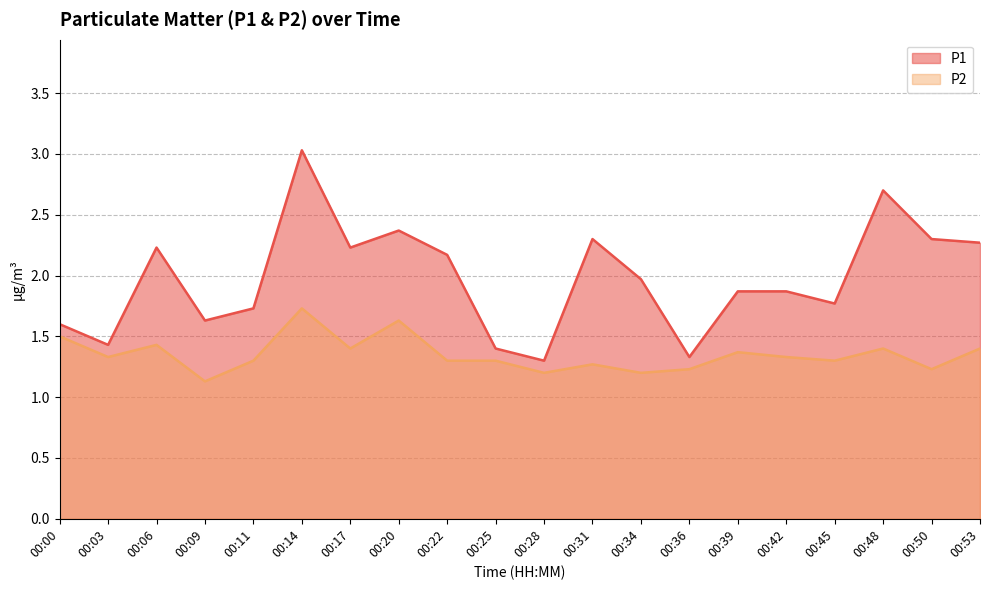

Reading right to left, what are all the values shown in this chart?

P1: 00:53=2.3	00:50=2.3	00:48=2.7	00:45=1.8	00:42=1.9	00:39=1.9	00:36=1.3	00:34=2.0	00:31=2.3	00:28=1.3	00:25=1.4	00:22=2.2	00:20=2.4	00:17=2.2	00:14=3.0	00:11=1.7	00:09=1.6	00:06=2.2	00:03=1.4	00:00=1.6
P2: 00:53=1.4	00:50=1.2	00:48=1.4	00:45=1.3	00:42=1.3	00:39=1.4	00:36=1.2	00:34=1.2	00:31=1.3	00:28=1.2	00:25=1.3	00:22=1.3	00:20=1.6	00:17=1.4	00:14=1.7	00:11=1.3	00:09=1.1	00:06=1.4	00:03=1.3	00:00=1.5